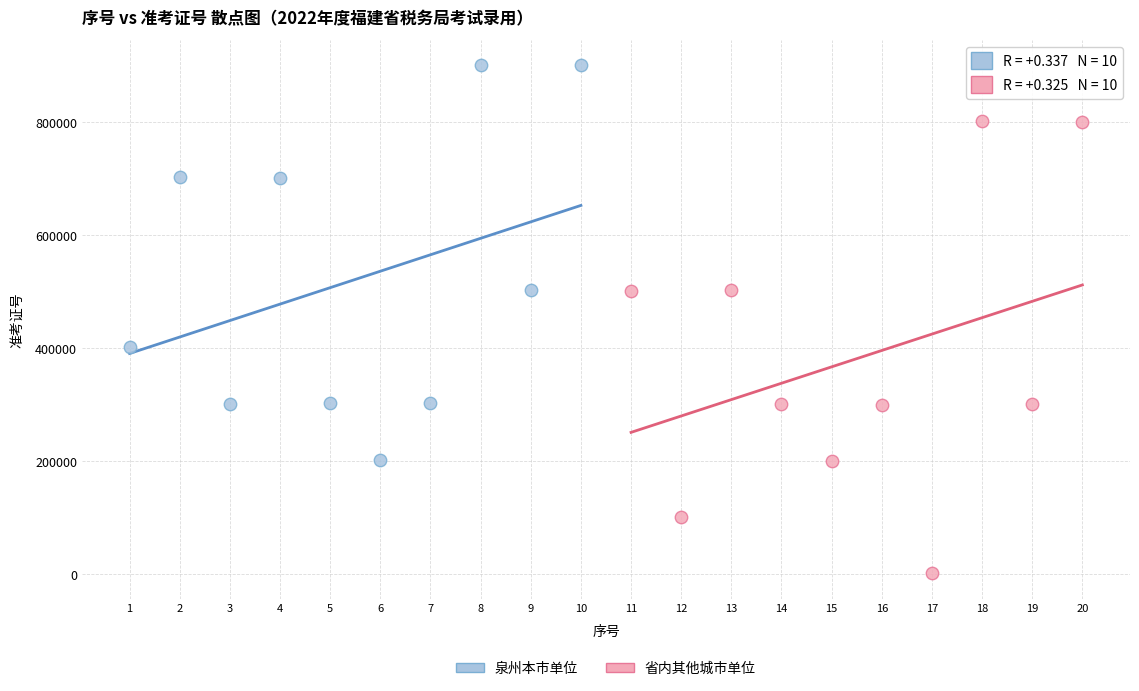

Which series contains the highest Y value?

泉州本市单位